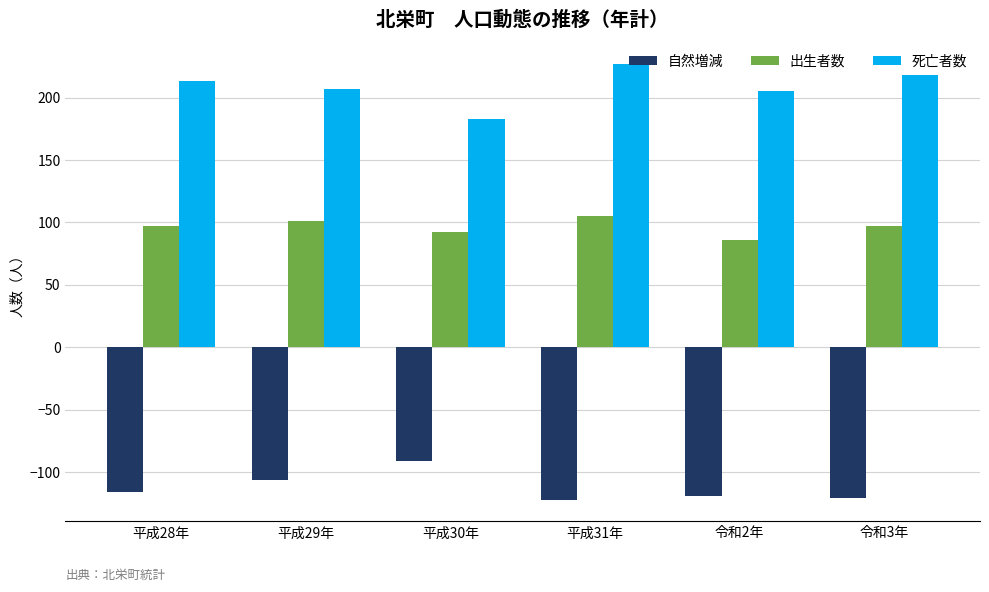

What is the label of the 6th bar from the right?

平成28年